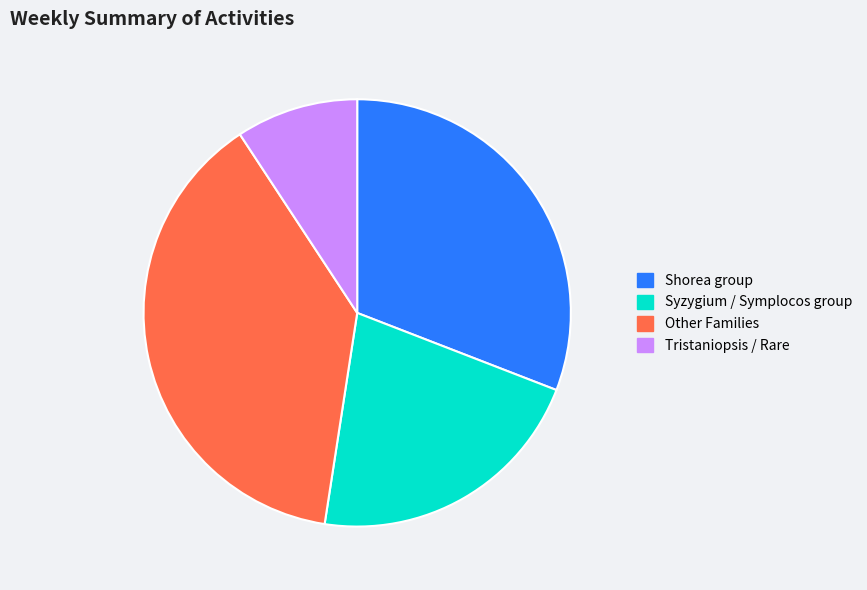

Combined, do Shorea group and Tristaniopsis / Rare account for over 50%?

No